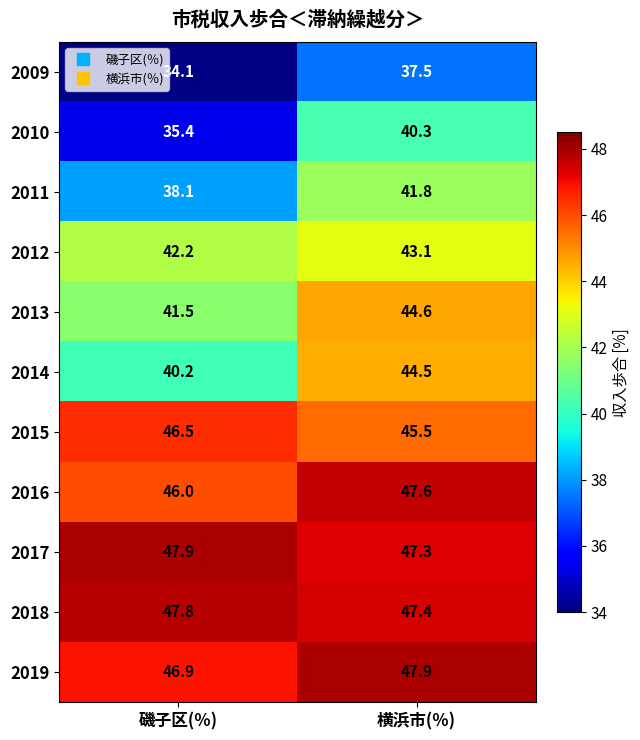

What is the total value across all series at 磯子区(％)?

466.6